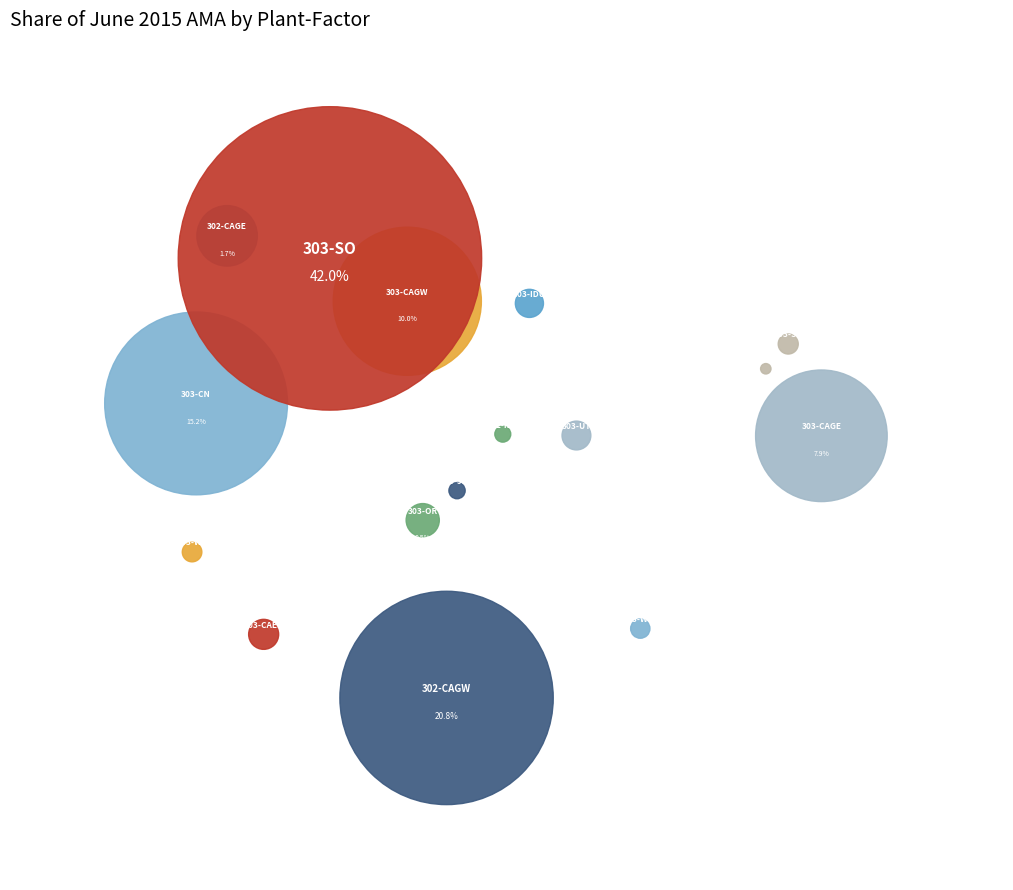

Combined, what portion of the pie is 303-SG and 303-CAGE?

8.1%